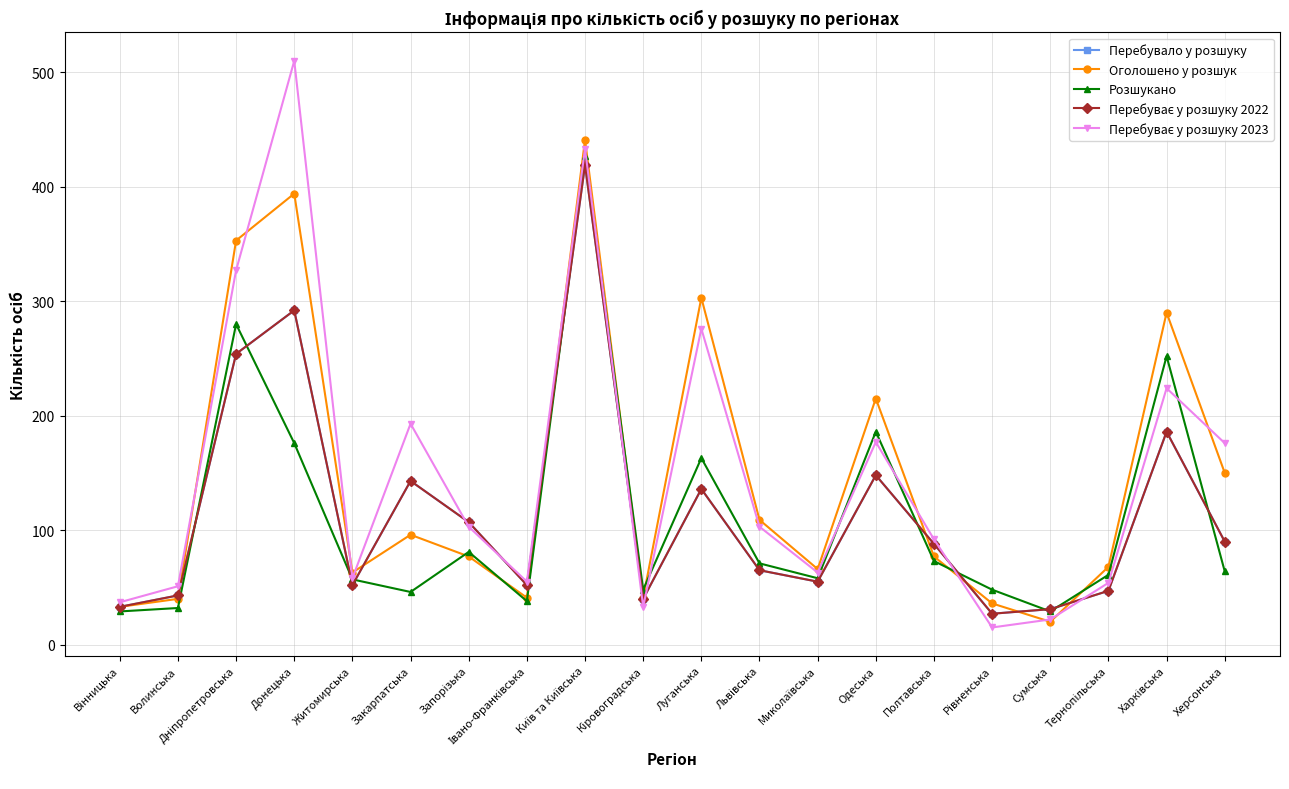

How many lines are shown in the chart?

5